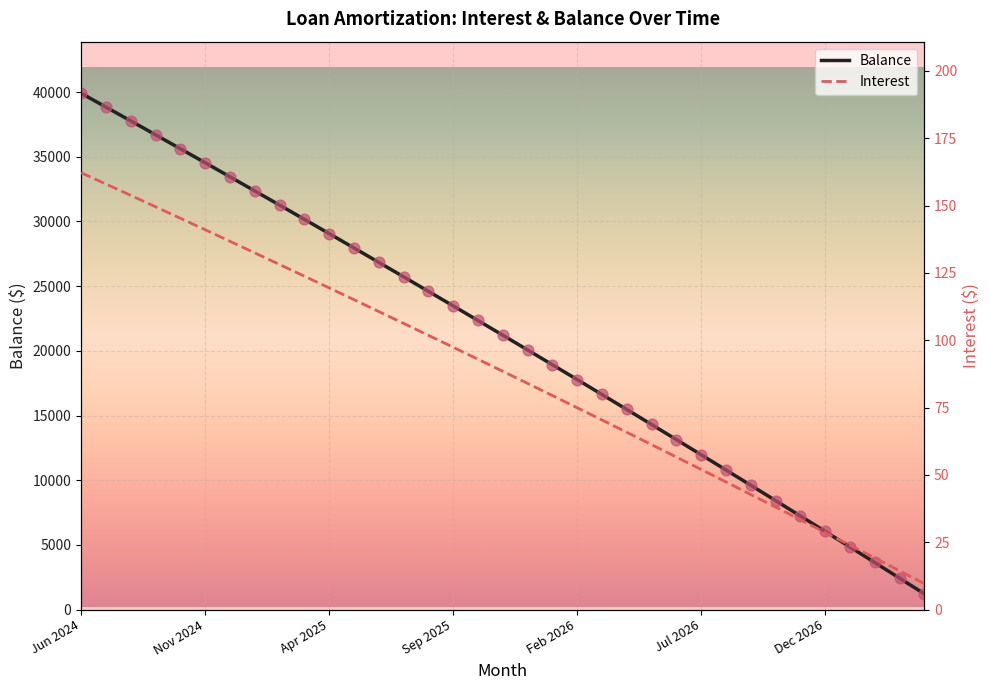

Which series contains the lowest Y value?

Interest